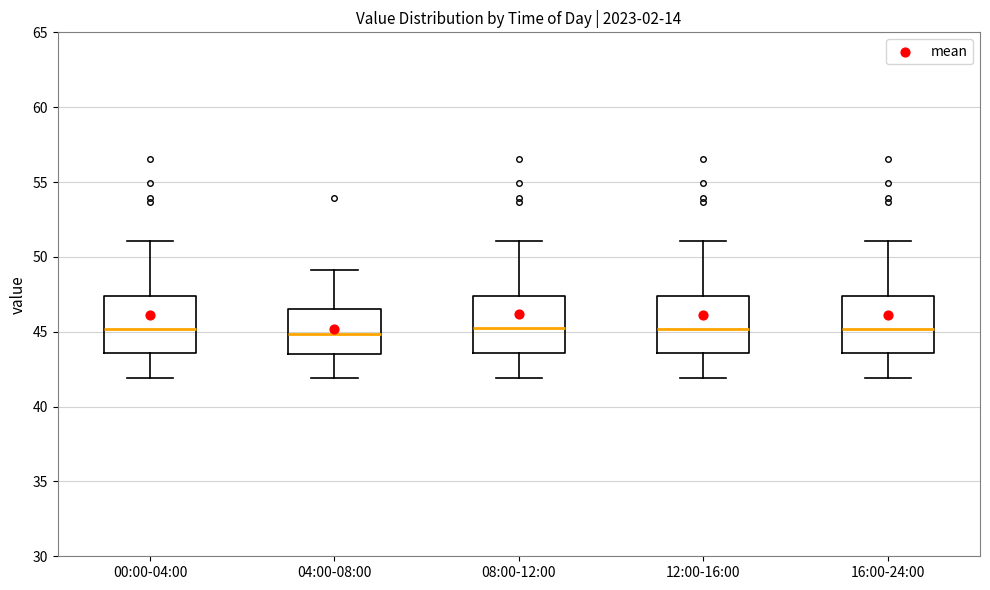

Reading left to right, transcribe this box plot: for each box, give where its median line is, the range the box spans, and where its two whiskers end, as read against the y-axis. The values are not printed on the chart, so give them approximately, as read against the axis.

00:00-04:00: median 45.0, box 43.5 to 47.5, whiskers 42.0 to 51.0
04:00-08:00: median 45.0, box 43.5 to 46.5, whiskers 42.0 to 49.0
08:00-12:00: median 45.5, box 43.5 to 47.5, whiskers 42.0 to 51.0
12:00-16:00: median 45.0, box 43.5 to 47.5, whiskers 42.0 to 51.0
16:00-24:00: median 45.0, box 43.5 to 47.5, whiskers 42.0 to 51.0